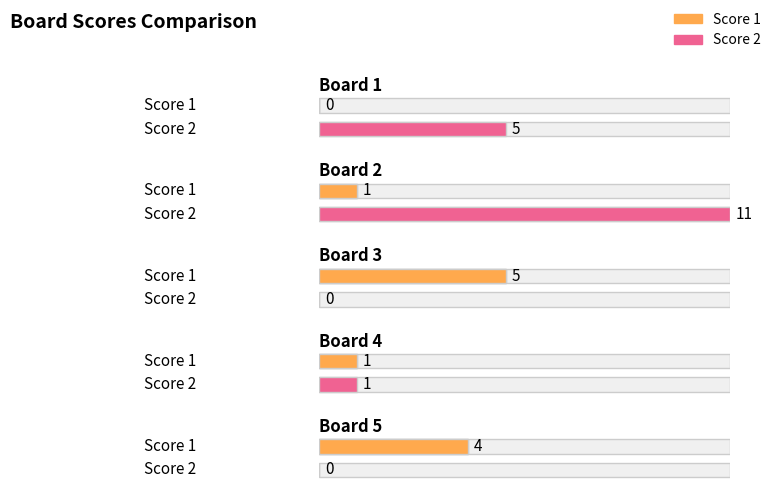

How many values in the Score 1 series are below 1?

1